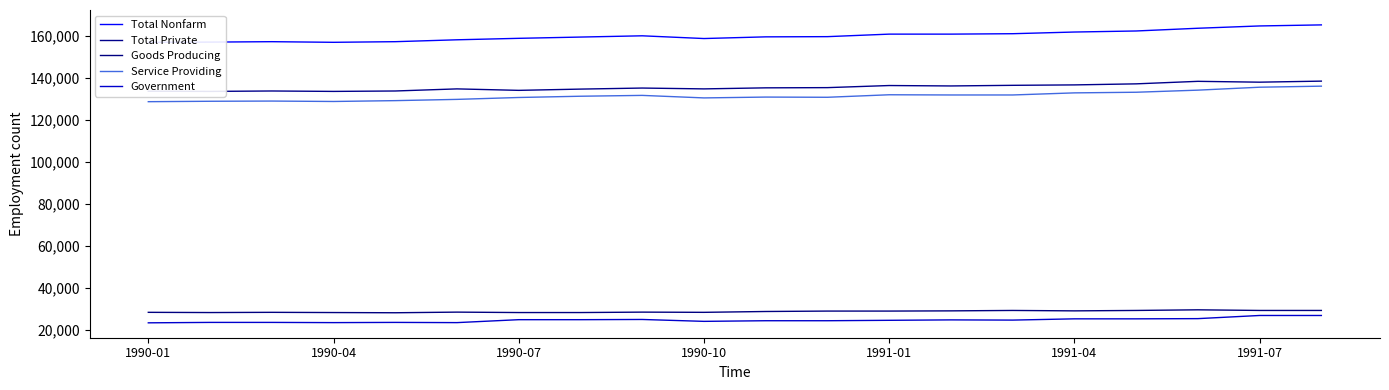

At which category is the sum across all series the highest?

19